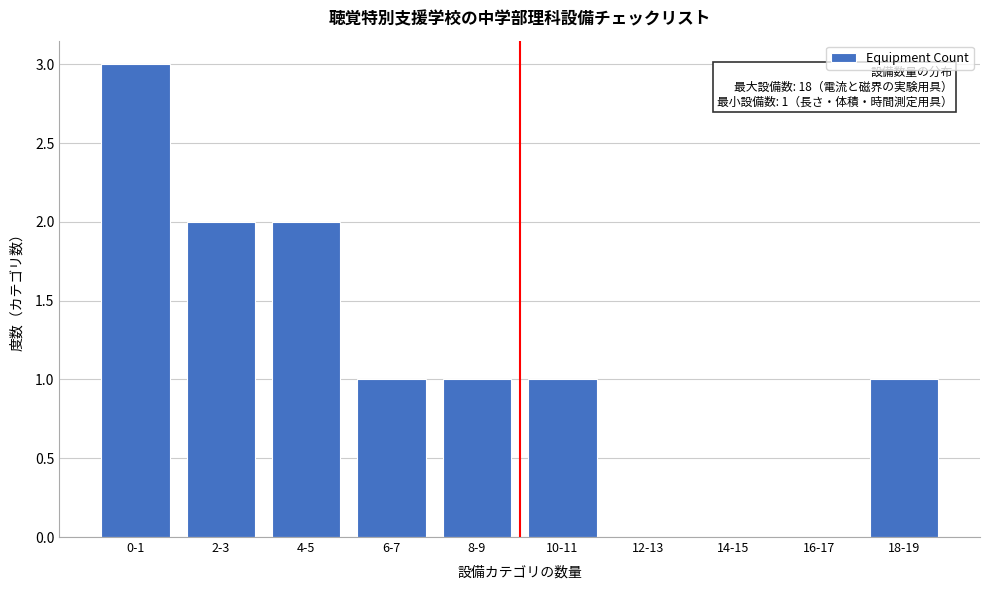

Reading right to left, transcribe all the data shown in this chart.

18-19=1	16-17=0	14-15=0	12-13=0	10-11=1	8-9=1	6-7=1	4-5=2	2-3=2	0-1=3